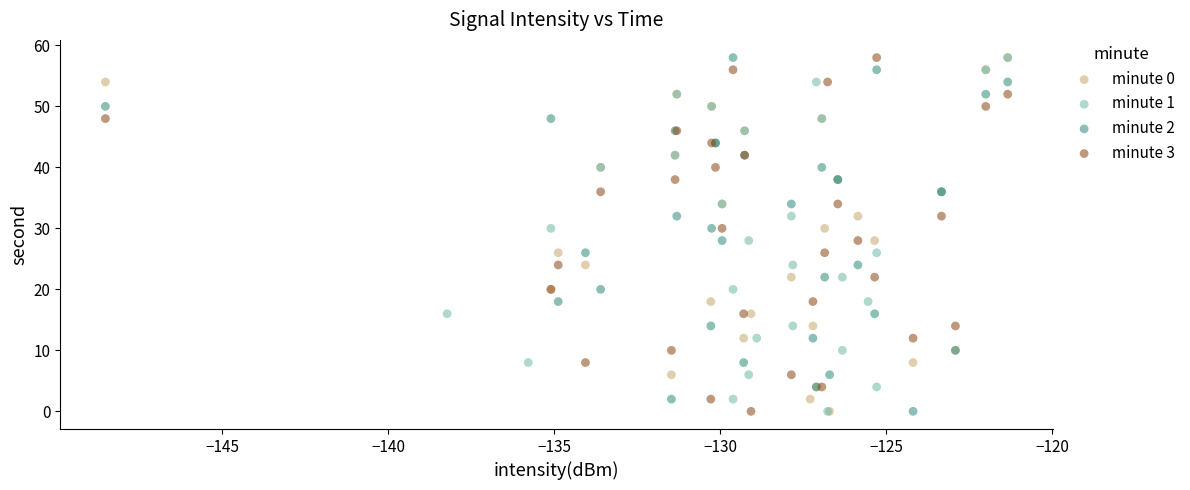

What are all the series names shown in the legend?

minute 0, minute 1, minute 2, minute 3